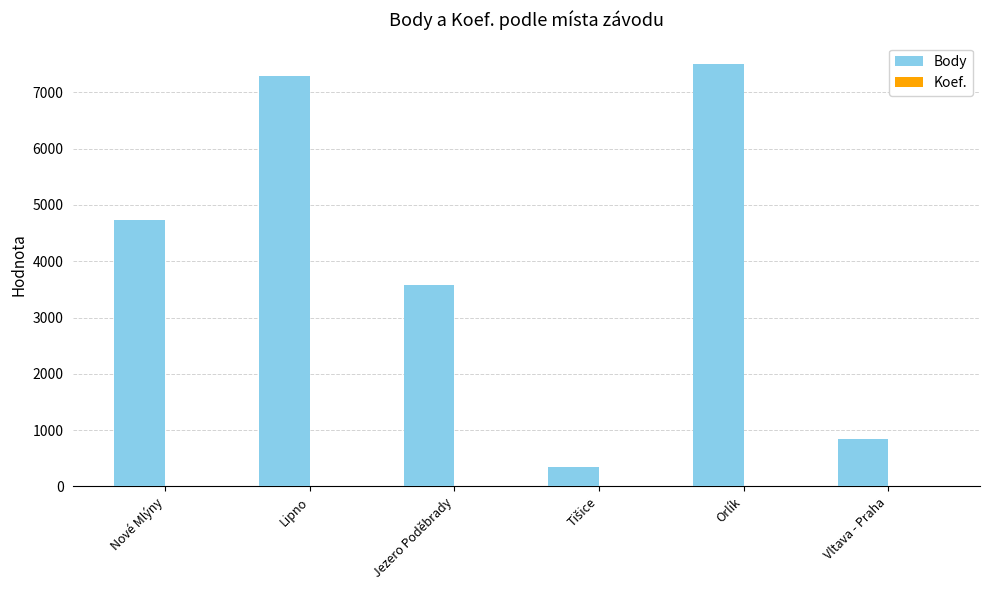

Which series changed the most between Nové Mlýny and Vltava - Praha?

Body